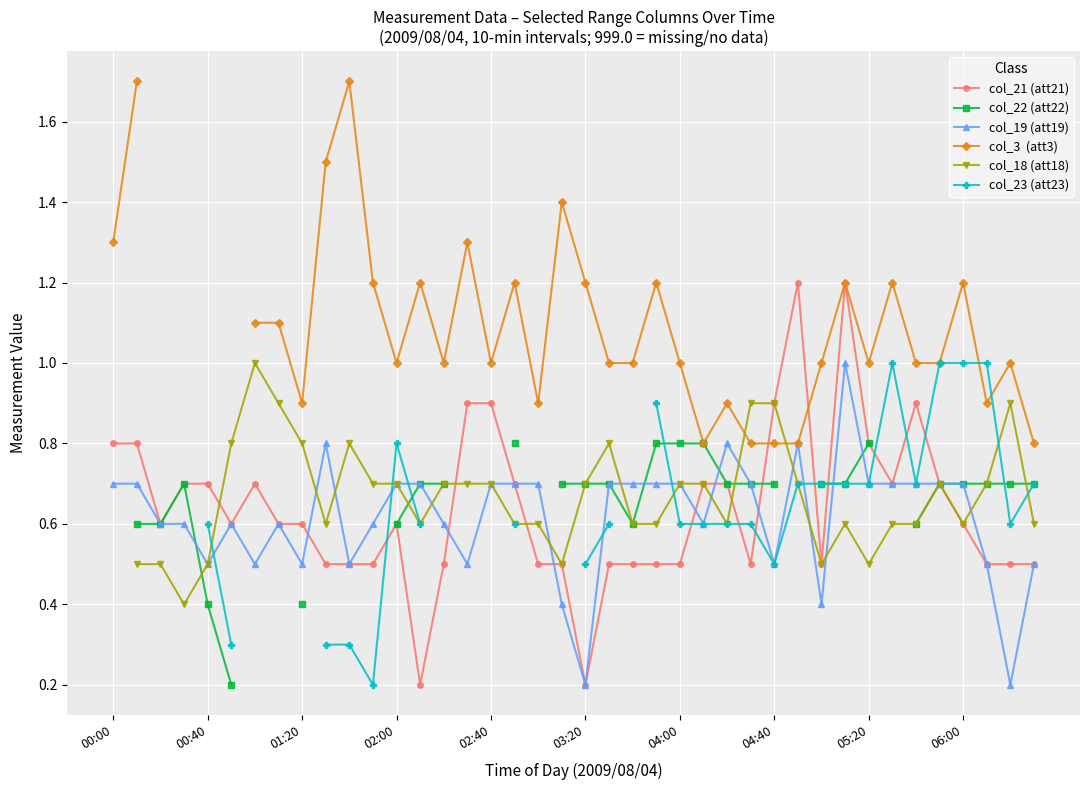

Is it true that col_21 (att21) equals 0.9 at 00:40?

False